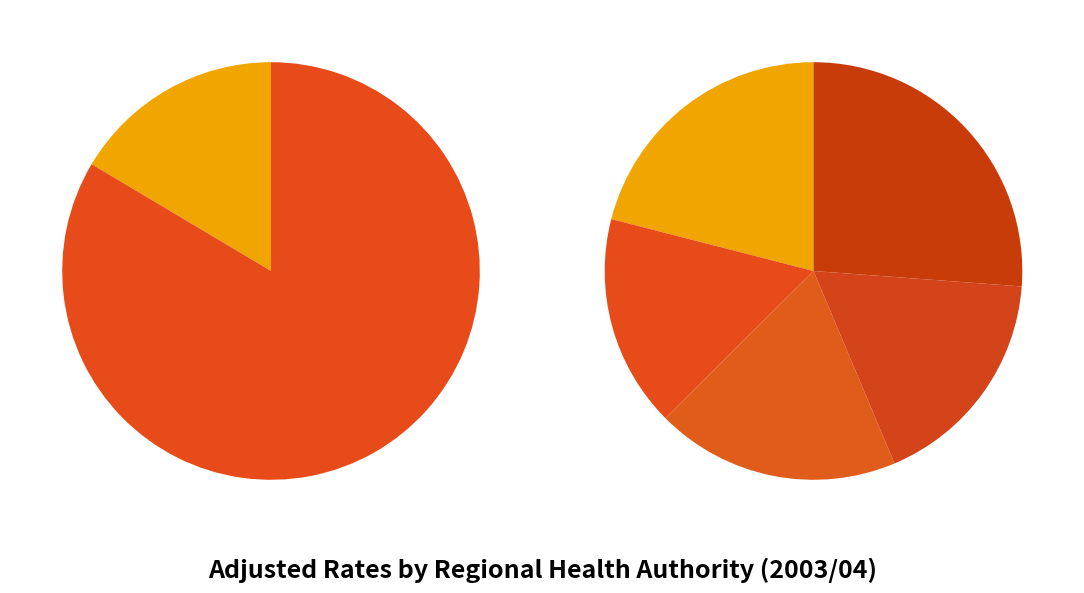

Which has a higher value, Prairie Mountain Health or Winnipeg RHA?

Prairie Mountain Health